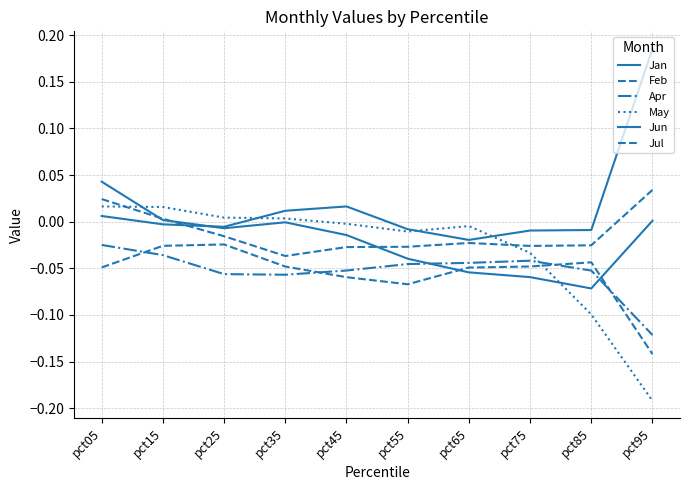

Does the chart display data point markers on the line(s)?

No